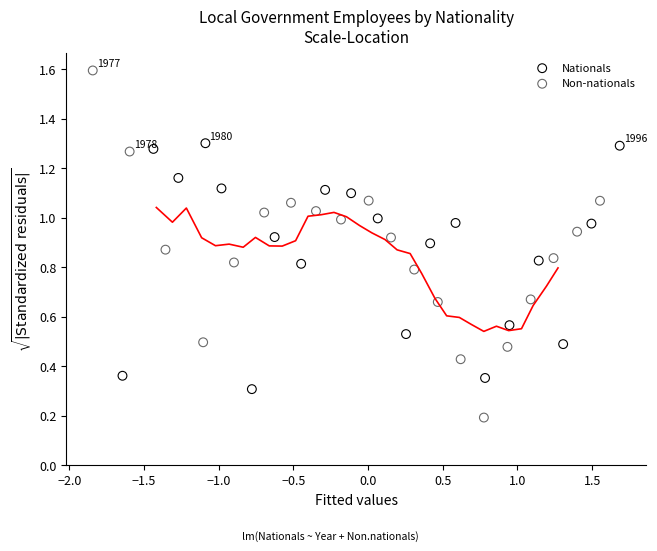

Which series has the widest spread of Y values?

Non-nationals